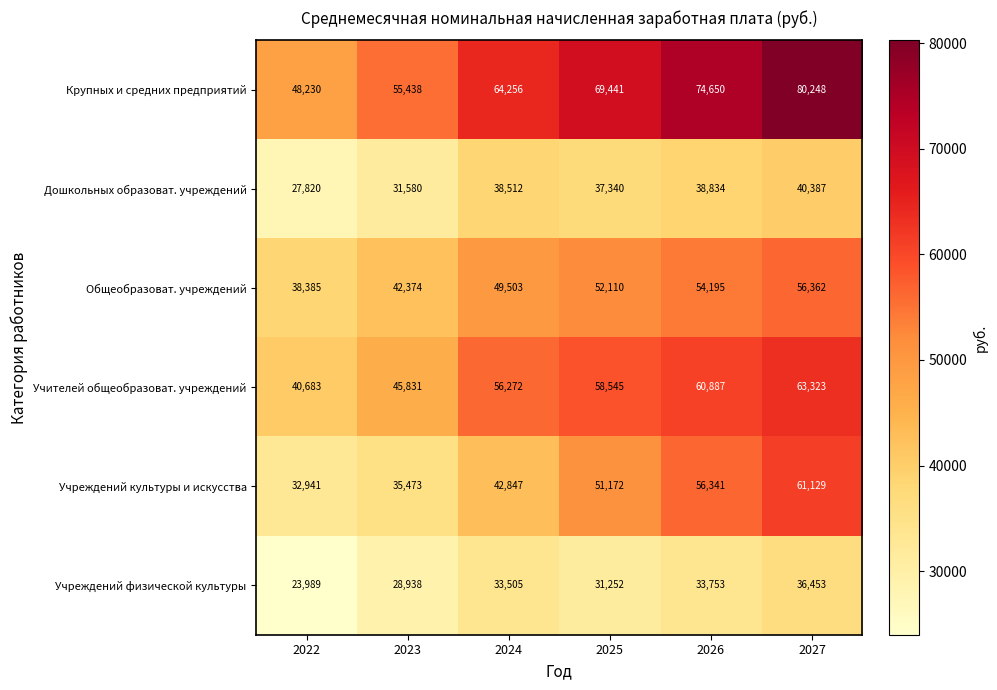

What is the difference between the Крупных и средних предприятий values at 2026 and 2027?

5598